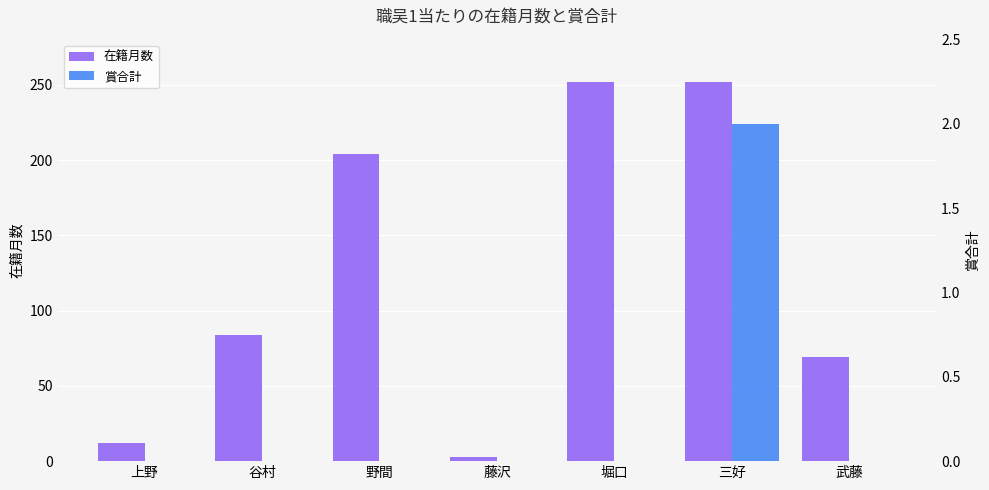

The value of 在籍月数 at 藤沢 is 3. True or false?

True